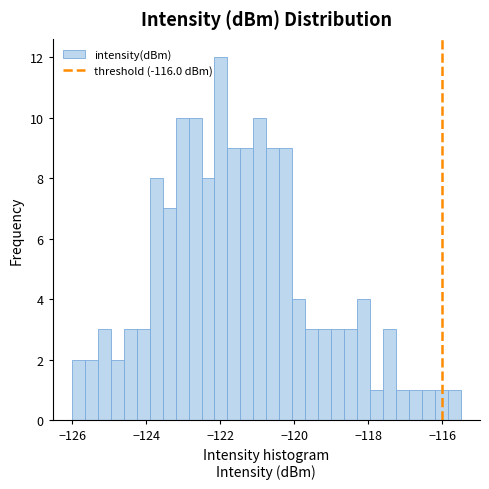

Around what value on the x-axis is the tallest bar? Give the approximate position of its centre, as read against the axis.

-122.0